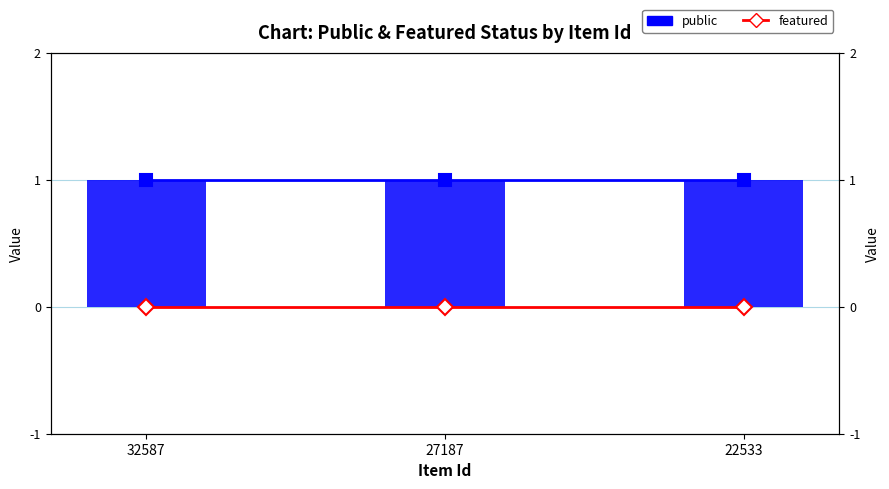

Is the value of featured at 22533 greater than the value of public at 32587?

No